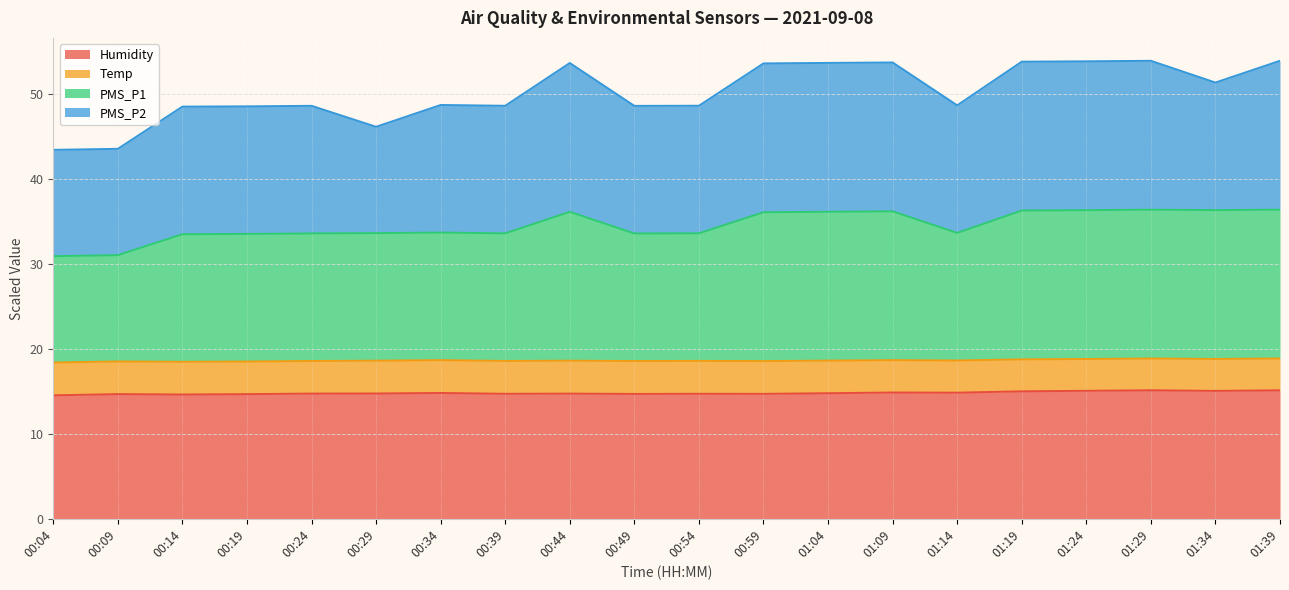

Which series changed the most between 00:49 and 01:29?

PMS_P1